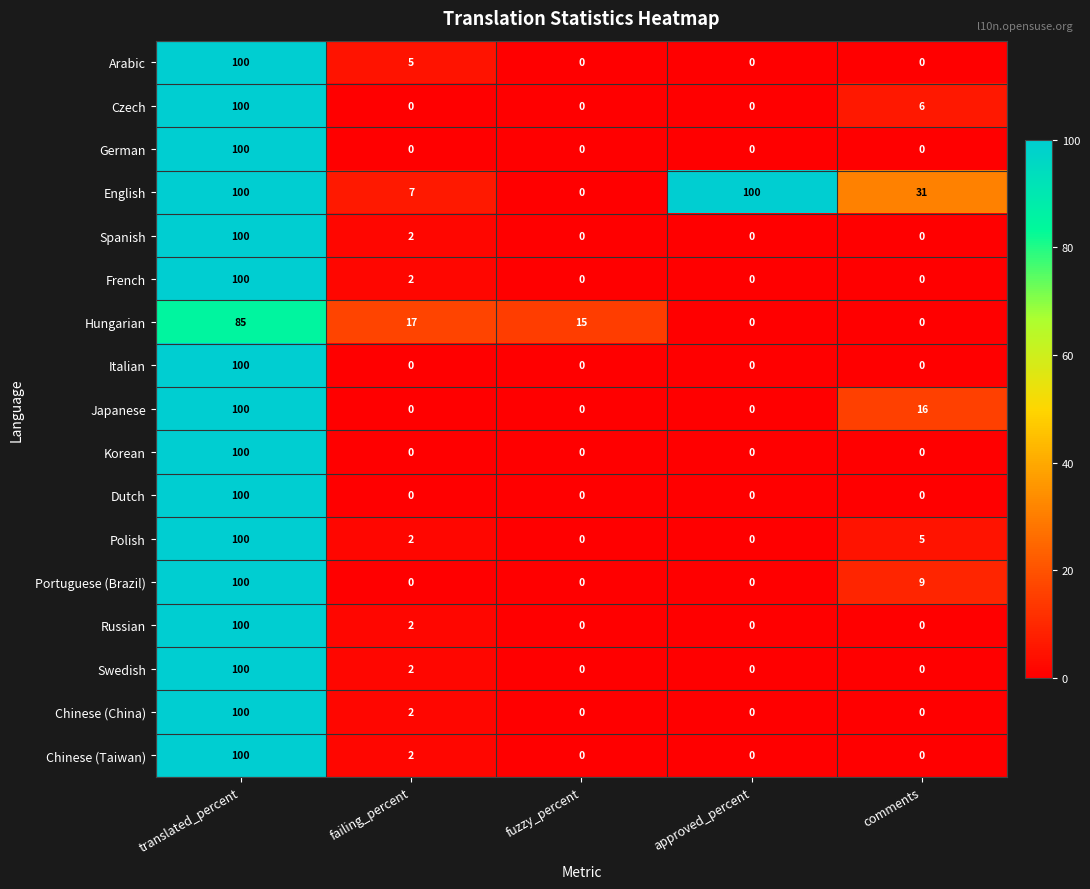

Which series changed the most between fuzzy_percent and comments?

English